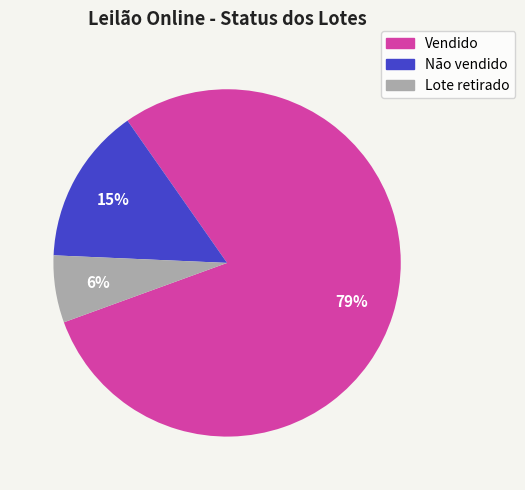

Which slice represents more than half of the pie?

Vendido